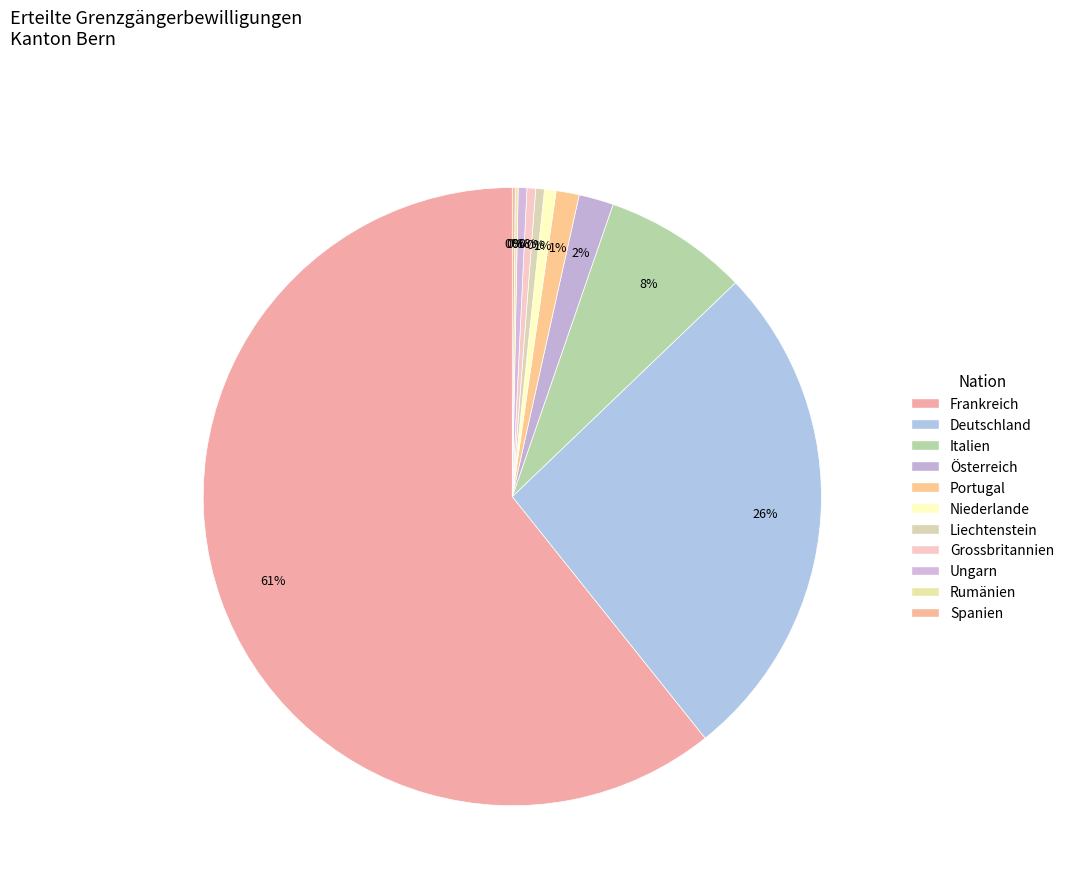

What is the ratio of the value at Frankreich to the value at Portugal?

50.2